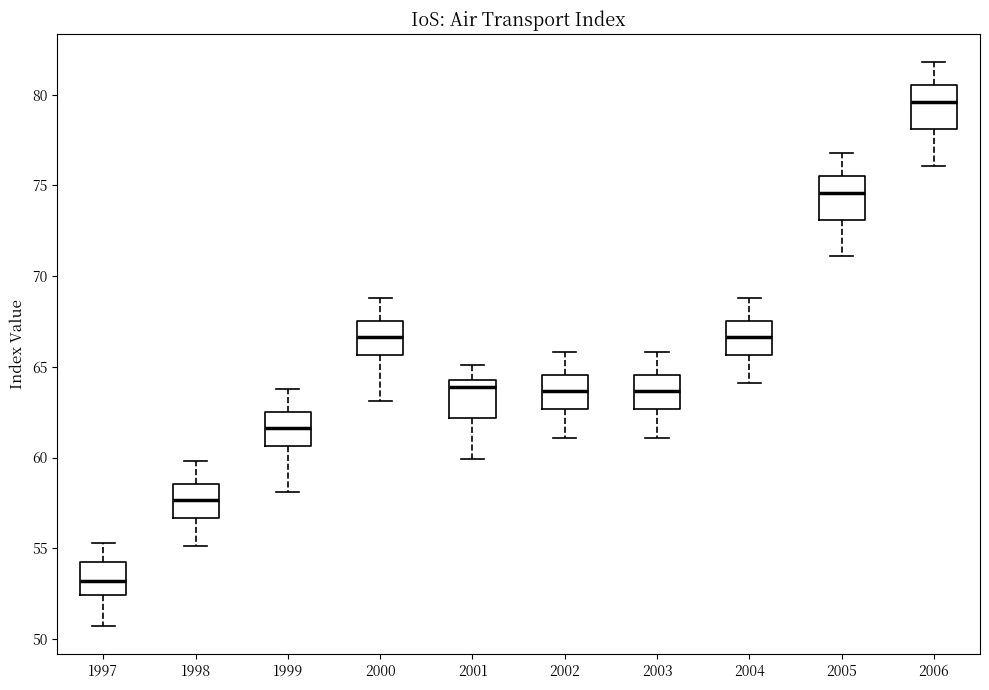

Which box has the lowest median line?

1997